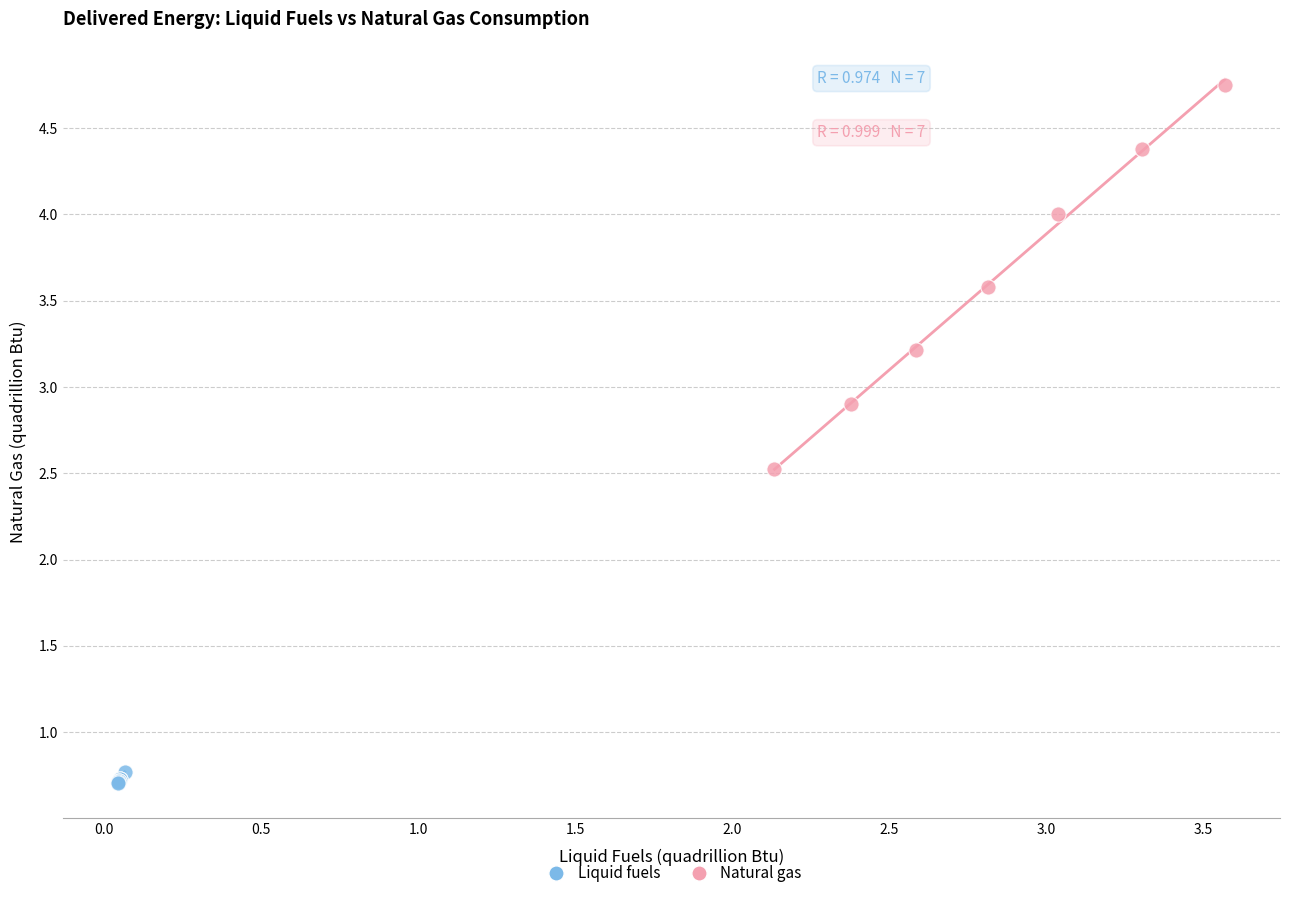

Which series contains the highest Y value?

Natural gas